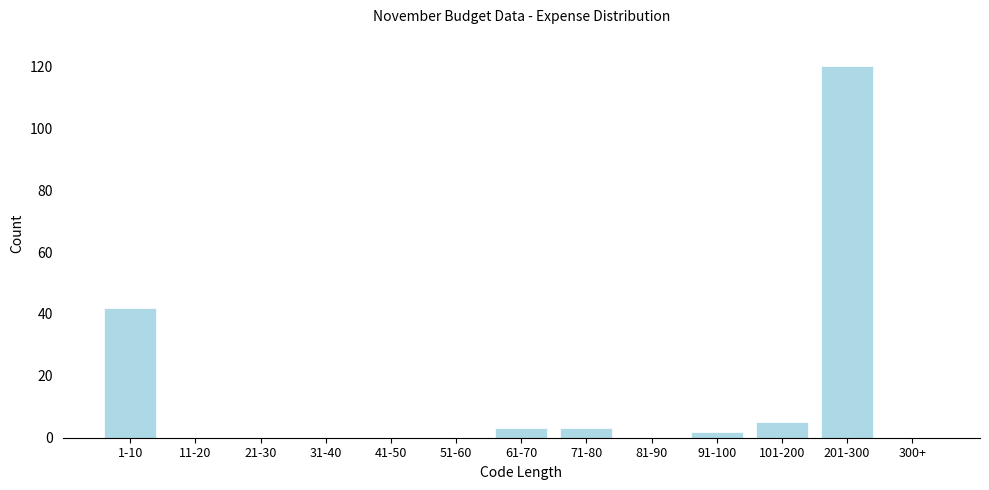

Reading right to left, what are all the values shown in this chart?

300+=0	201-300=120	101-200=5	91-100=2	81-90=0	71-80=3	61-70=3	51-60=0	41-50=0	31-40=0	21-30=0	11-20=0	1-10=42